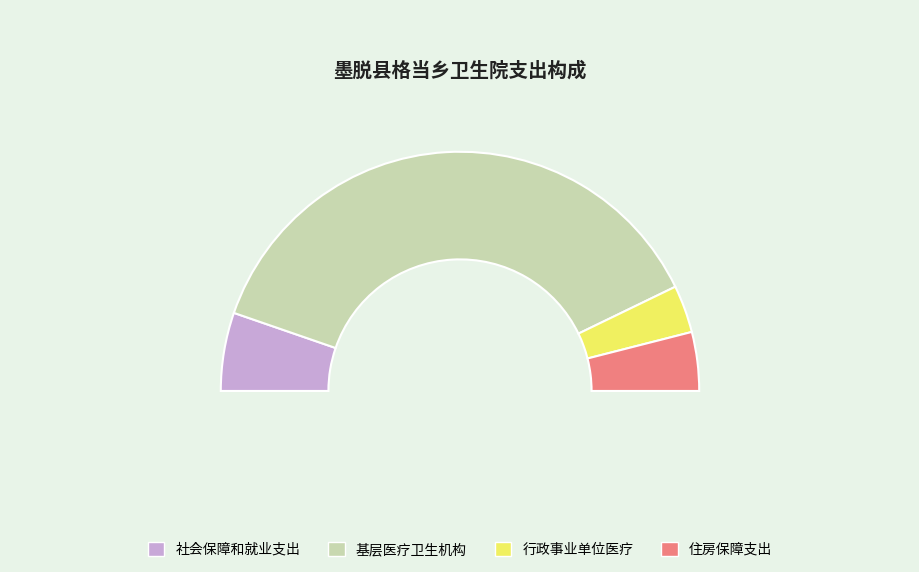

What portion of the pie excludes 基层医疗卫生机构?

24.9%